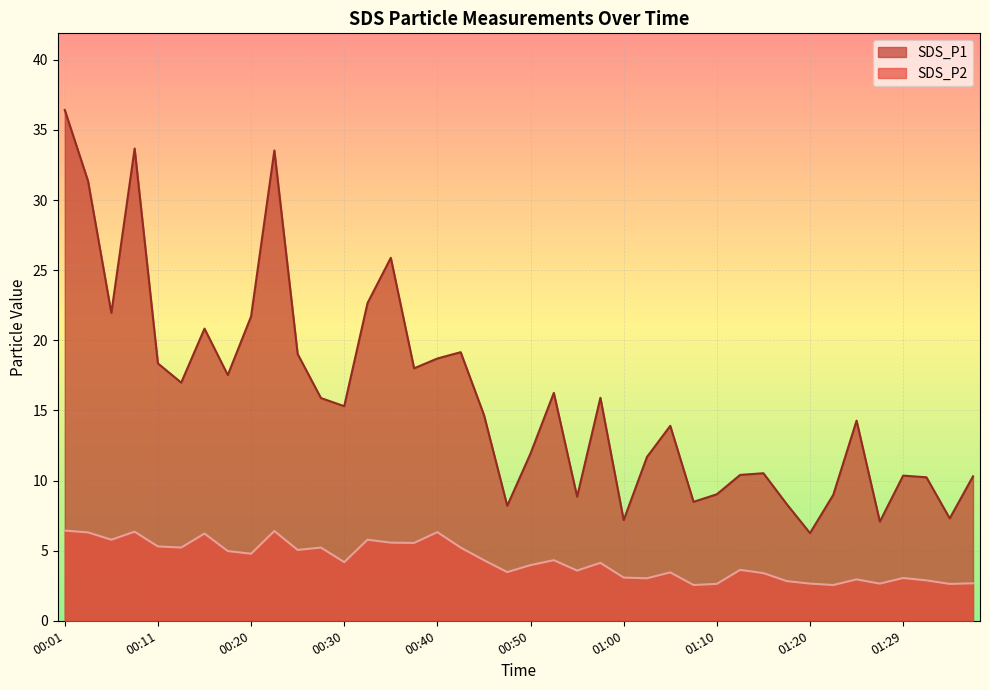

True or false: SDS_P1 and SDS_P2 intersect in this chart.

False